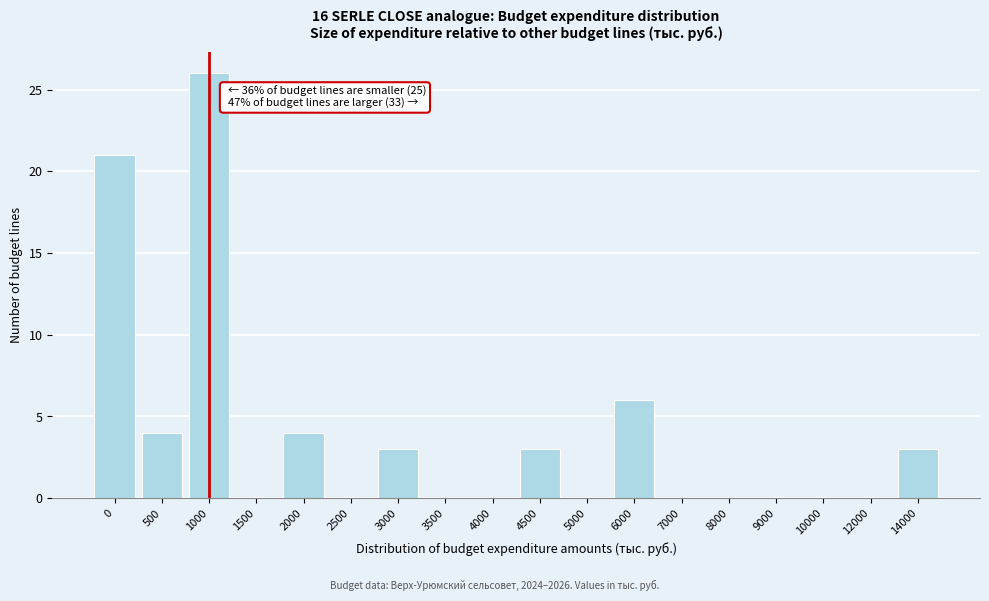

Reading left to right, what are all the values shown in this chart?

0=21	500=4	1000=26	1500=0	2000=4	2500=0	3000=3	3500=0	4000=0	4500=3	5000=0	6000=6	7000=0	8000=0	9000=0	10000=0	12000=0	14000=3